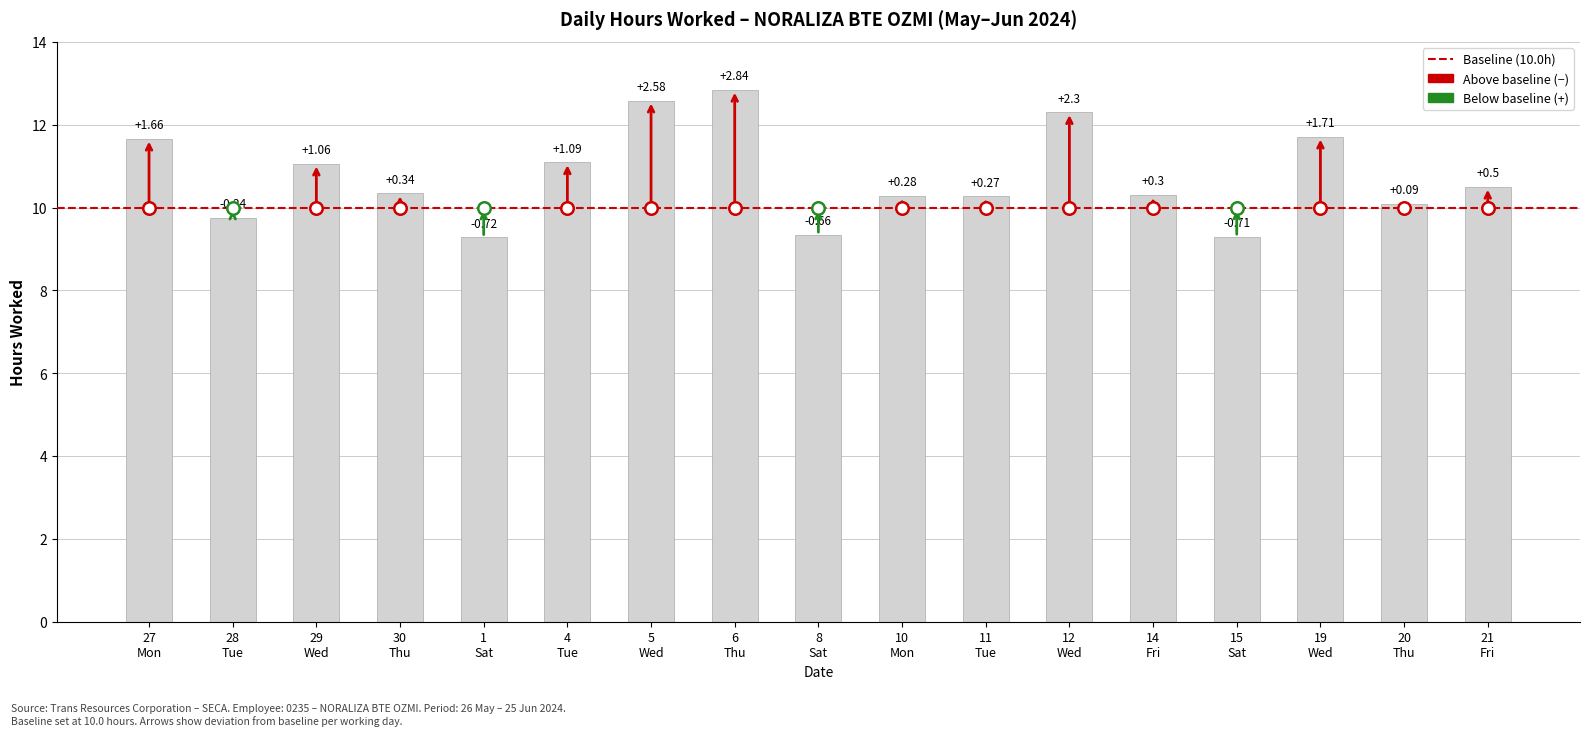

Which has a higher value, 30
Thu or 20
Thu?

30
Thu